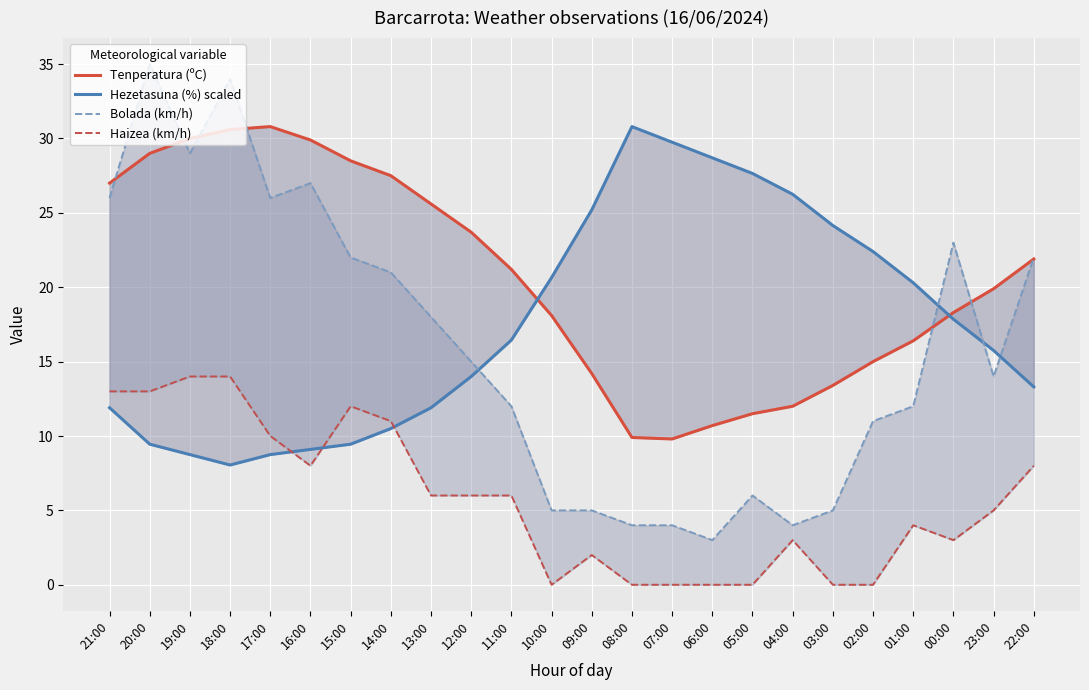

How many lines are shown in the chart?

4